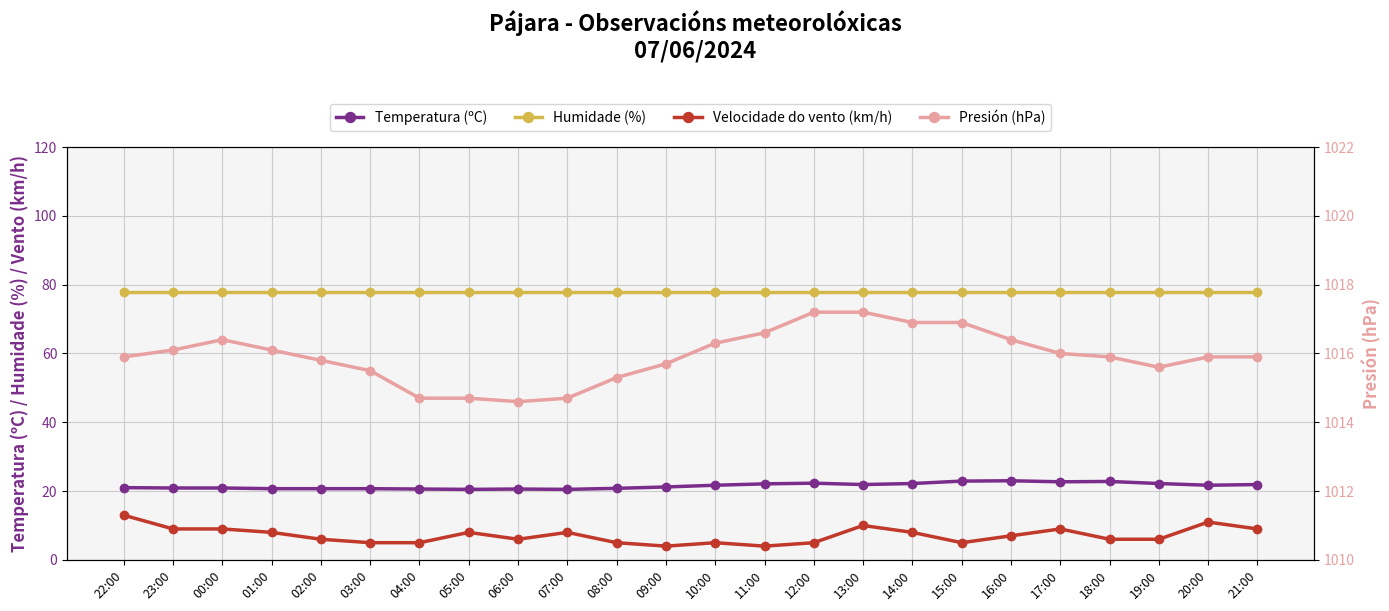

True or false: Temperatura (ºC) and Presión (hPa) intersect in this chart.

False